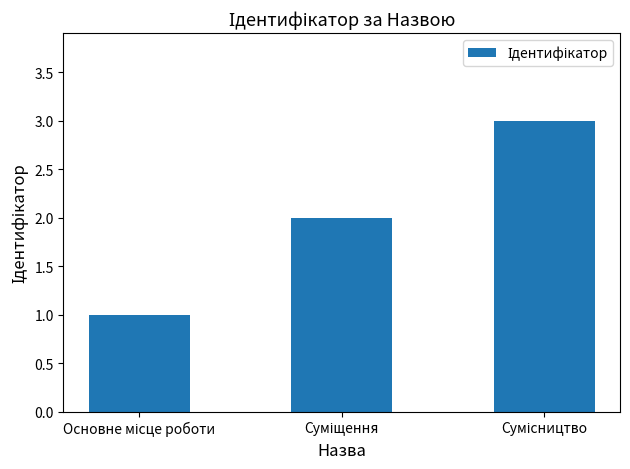

What is the sum of all values?

6